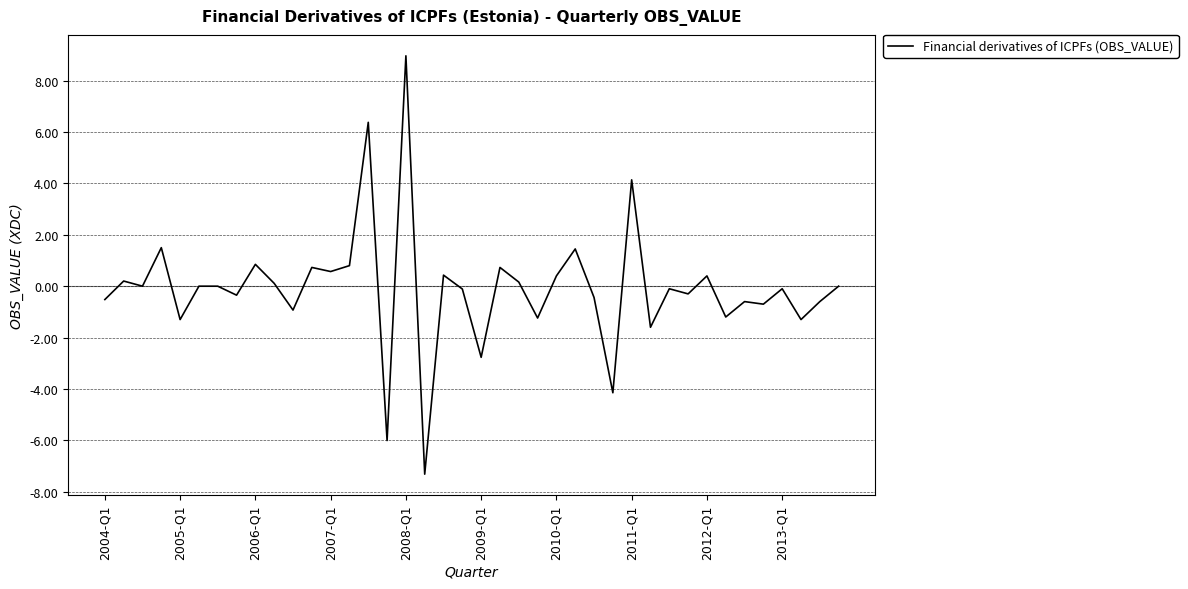

What is the difference between the maximum and minimum values?

16.3